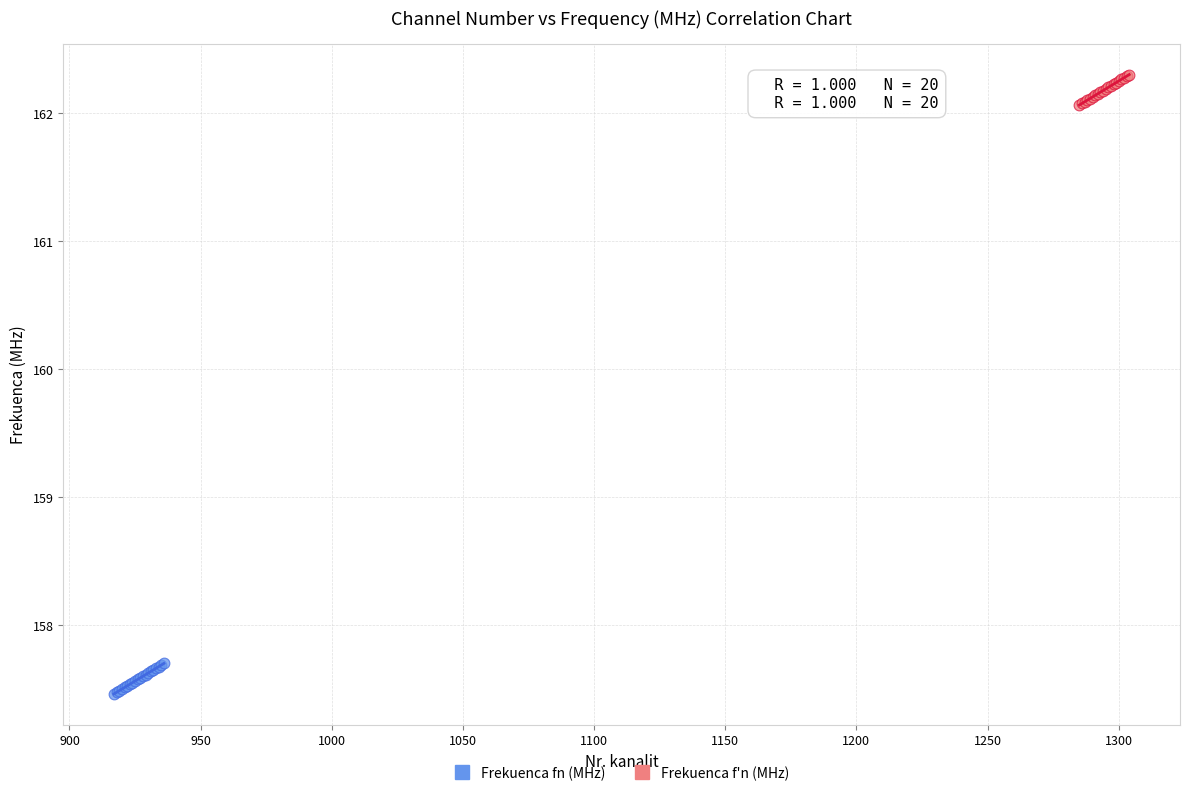

Which series reaches the minimum Y coordinate?

Frekuenca fn (MHz)